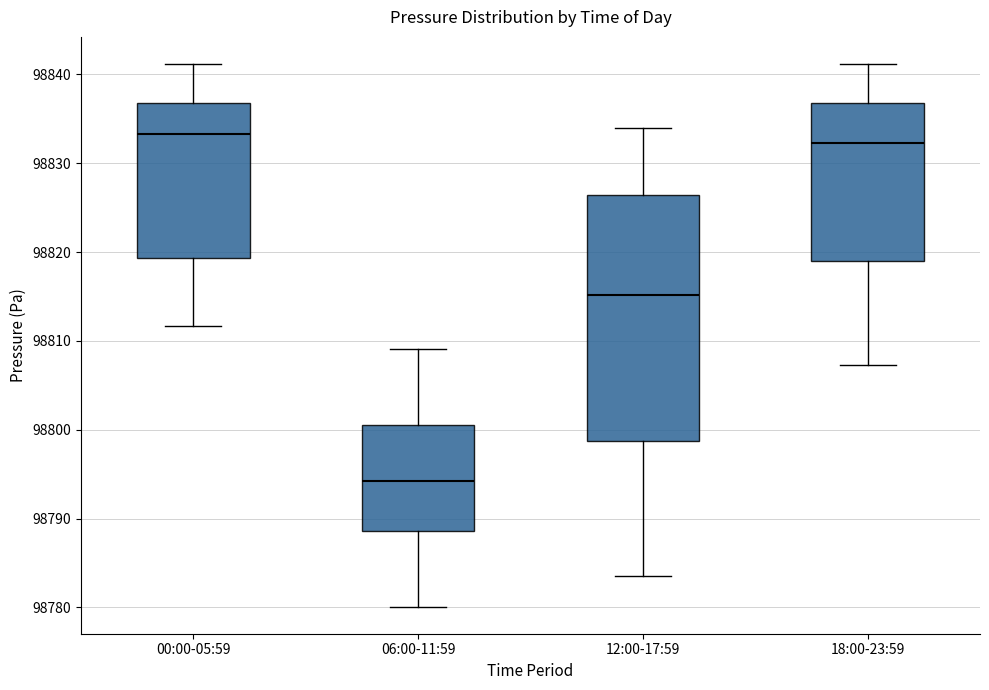

Reading left to right, transcribe this box plot: for each box, give where its median line is, the range the box spans, and where its two whiskers end, as read against the y-axis. The values are not printed on the chart, so give them approximately, as read against the axis.

00:00-05:59: median 98833, box 98819 to 98837, whiskers 98812 to 98841
06:00-11:59: median 98794, box 98789 to 98801, whiskers 98780 to 98809
12:00-17:59: median 98815, box 98799 to 98826, whiskers 98784 to 98834
18:00-23:59: median 98832, box 98819 to 98837, whiskers 98807 to 98841